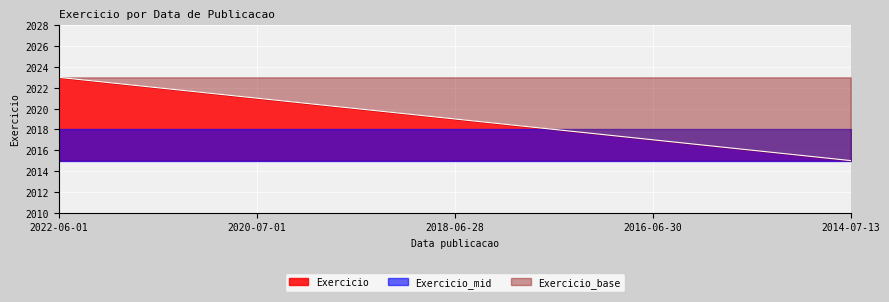

Where does the data first go above 2019?

2022-06-01